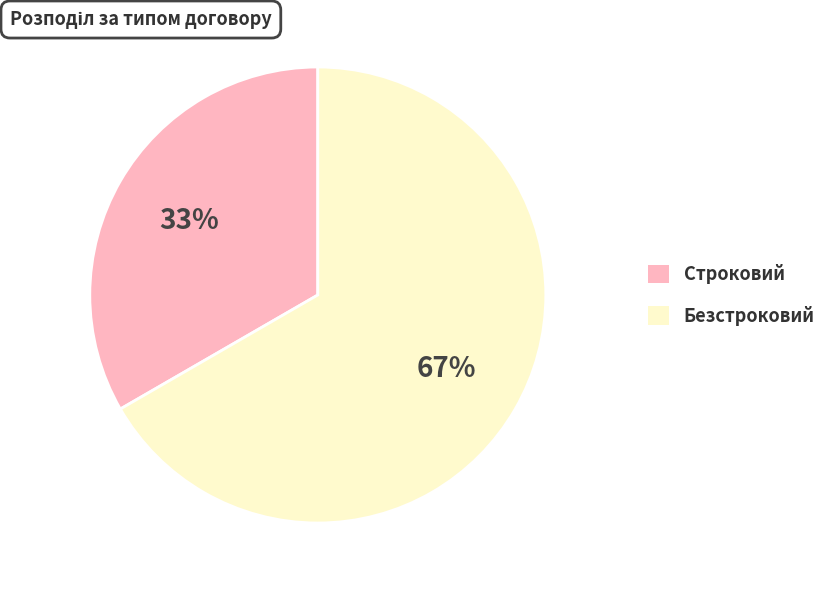

To the nearest percent, what is the combined percentage of Строковий and Безстроковий?

100%